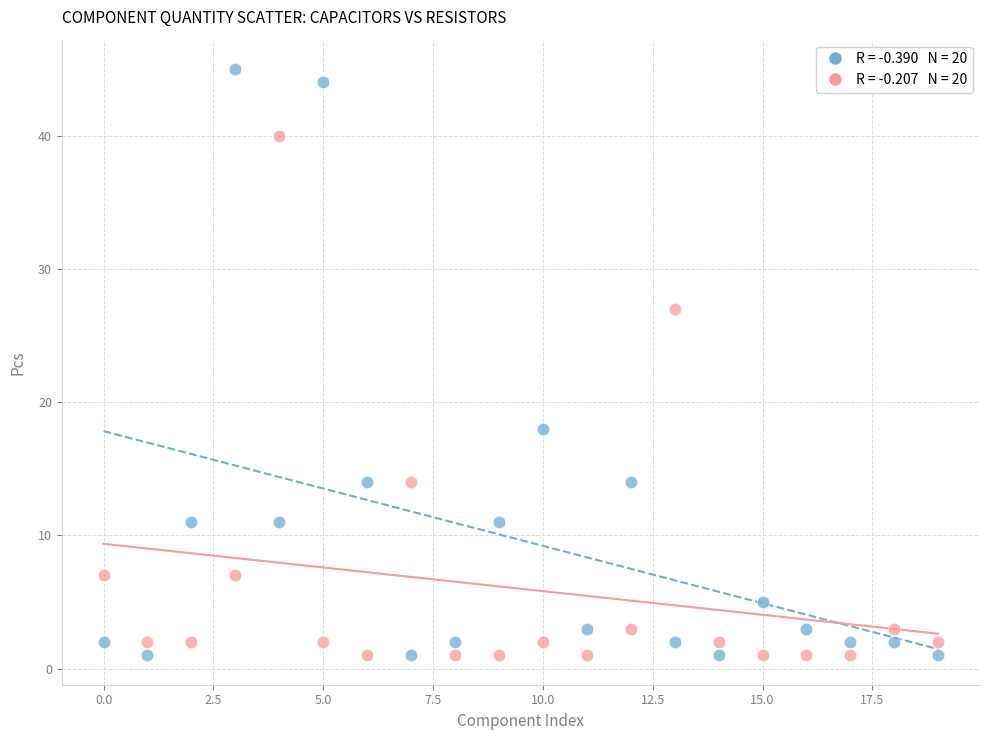

Across all series, what Y value is closest to 23?

27